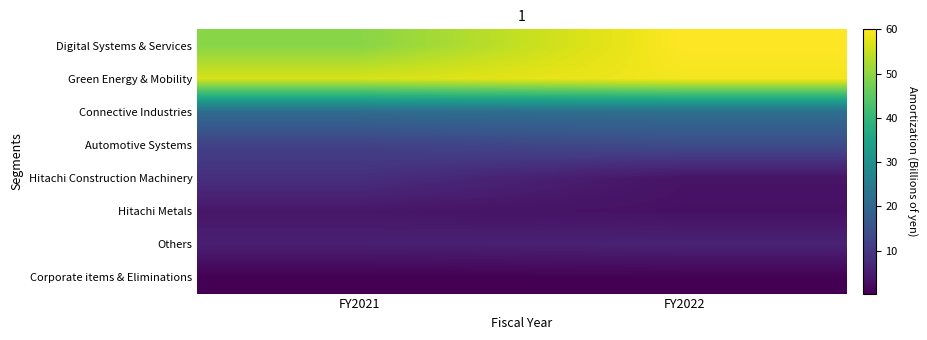

At which category is the sum across all series the highest?

FY2022